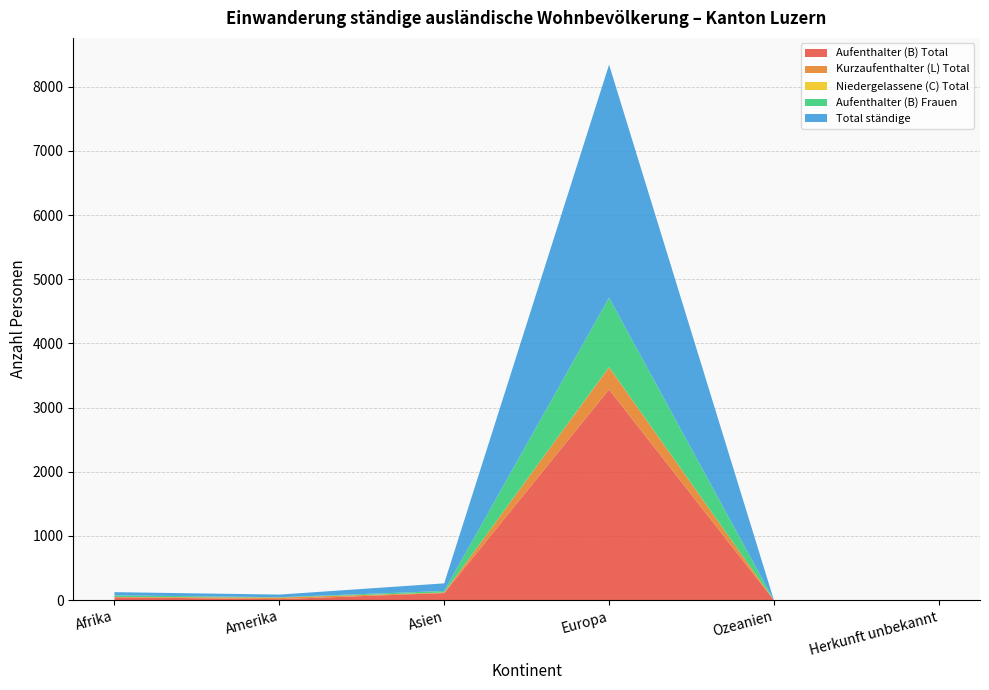

Reading right to left, what are all the values shown in this chart?

Aufenthalter (B) Total: 0	0	3283	111	16	45
Kurzaufenthalter (L) Total: 0	0	345	8	25	5
Niedergelassene (C) Total: 0	0	2	0	0	0
Aufenthalter (B) Frauen: 0	0	1082	24	5	25
Total ständige: 0	0	3630	119	41	50